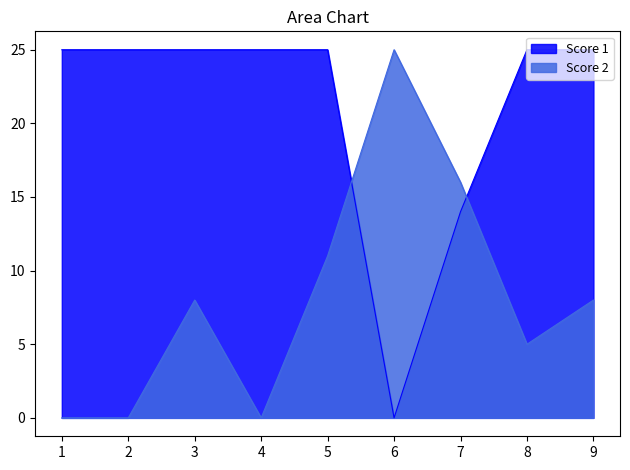

Reading right to left, transcribe all the data shown in this chart.

Score 1: 9=25	8=25	7=14	6=0	5=25	4=25	3=25	2=25	1=25
Score 2: 9=8	8=5	7=16	6=25	5=11	4=0	3=8	2=0	1=0